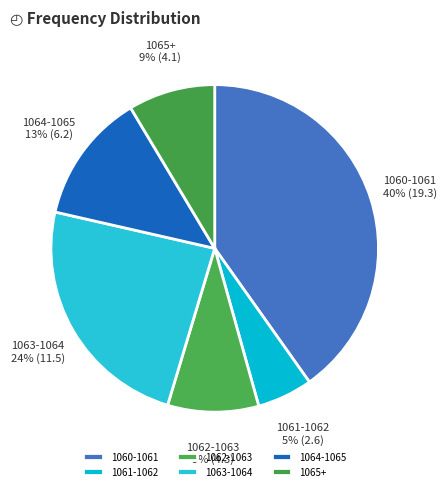

Is there a majority slice in this chart?

No